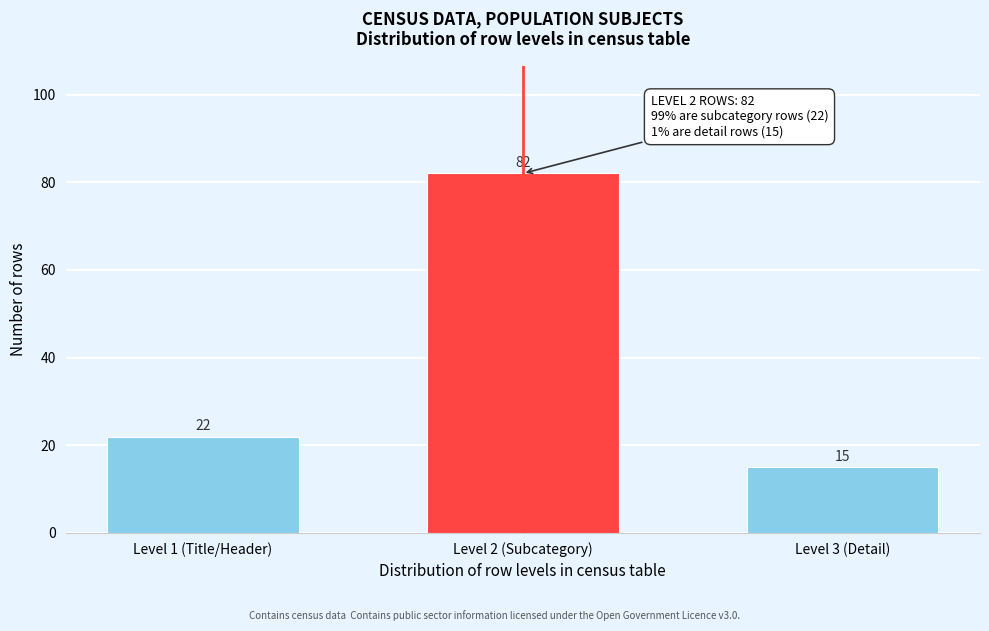

Reading left to right, transcribe all the data shown in this chart.

Level 1 (Title/Header)=22	Level 2 (Subcategory)=82	Level 3 (Detail)=15